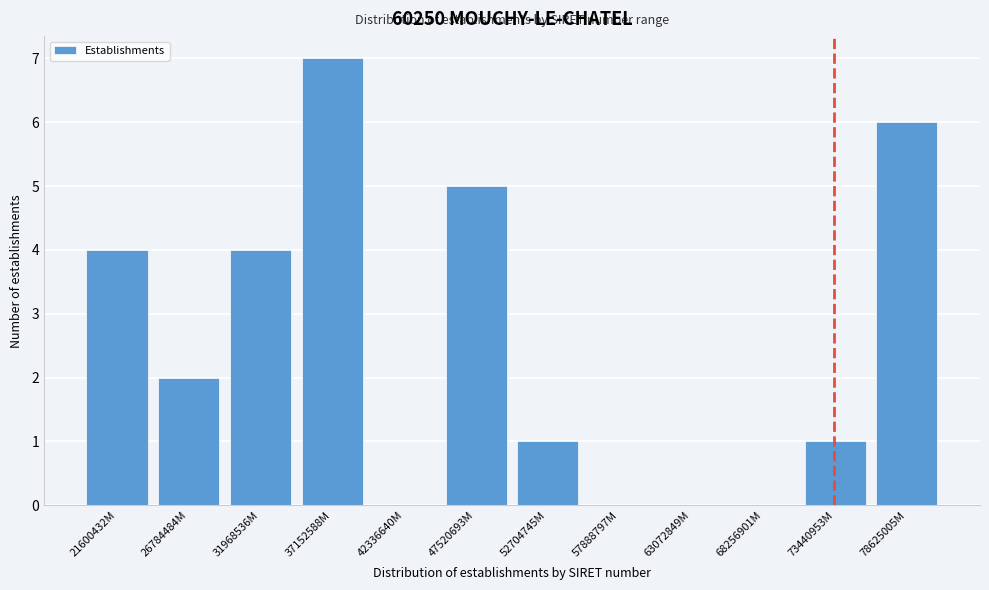

Reading left to right, transcribe all the data shown in this chart.

21600432M=4	26784484M=2	31968536M=4	37152588M=7	42336640M=0	47520693M=5	52704745M=1	57888797M=0	63072849M=0	68256901M=0	73440953M=1	78625005M=6